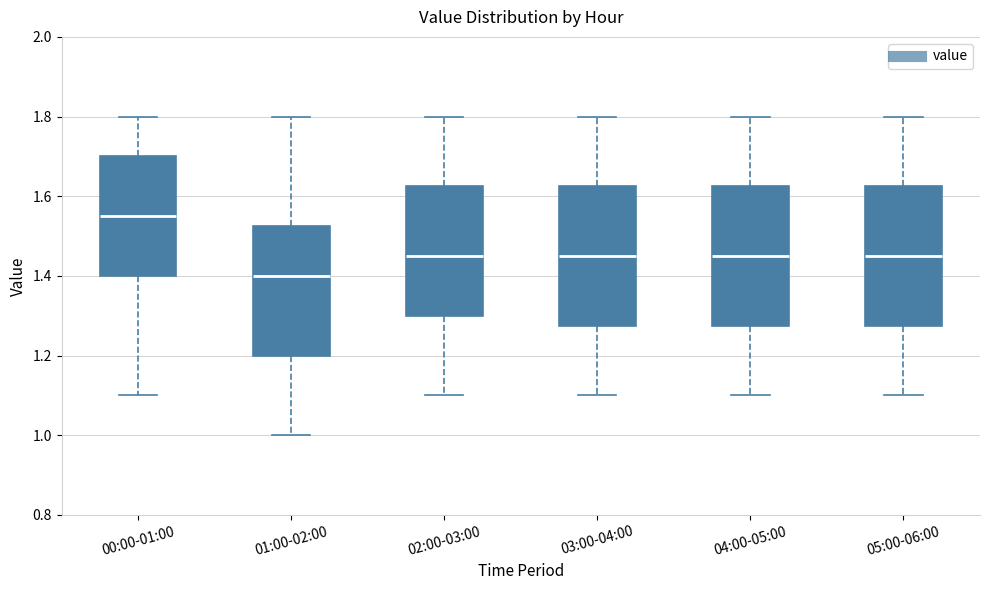

Which box has the highest median line?

00:00-01:00